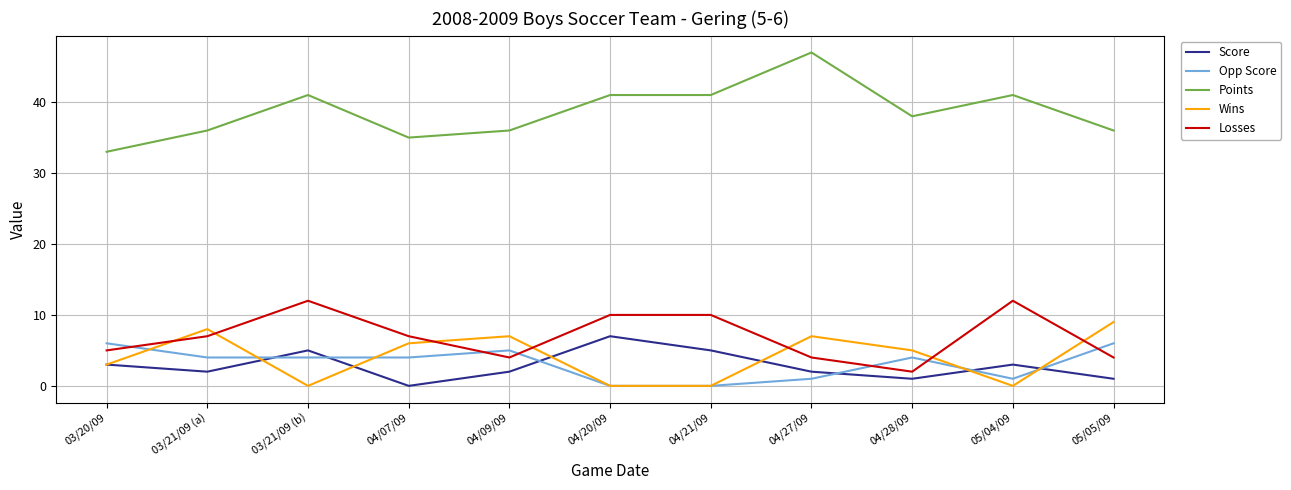

Between 04/07/09 and 04/27/09, which series saw the biggest shift?

Points